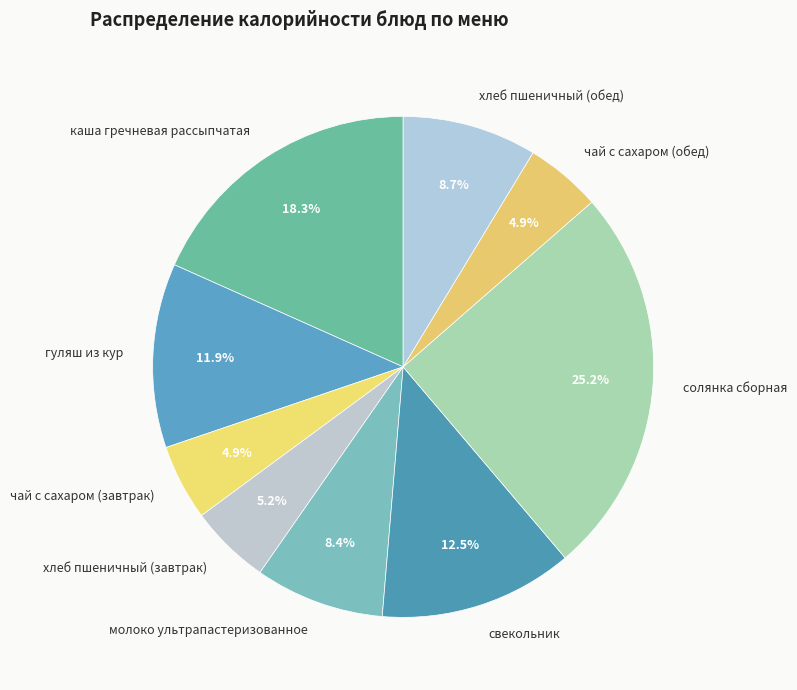

What is the largest slice in the pie chart?

солянка сборная